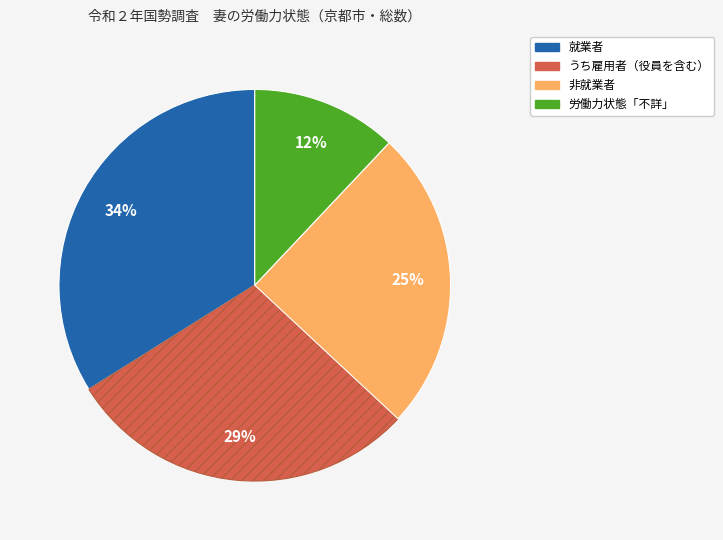

Rank the categories by value from lowest to highest.

労働力状態「不詳」, 非就業者, うち雇用者（役員を含む）, 就業者